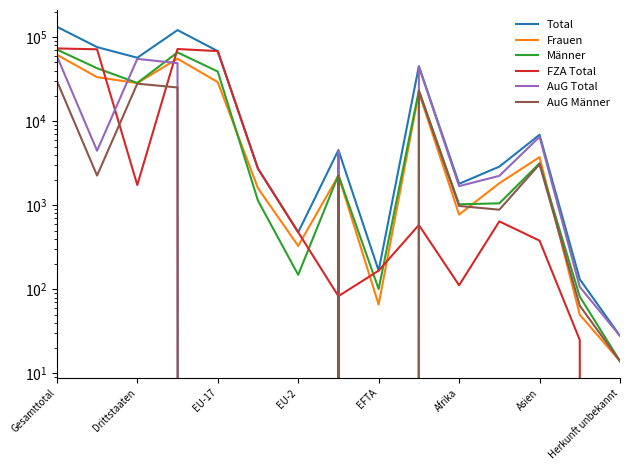

What is the maximum value for Männer?

71287